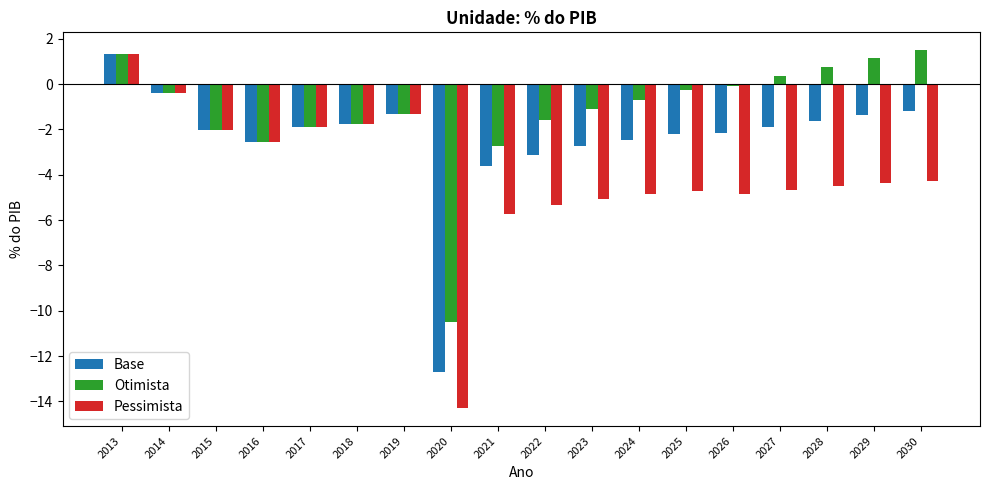

What is the highest value of the Pessimista series?

1.4